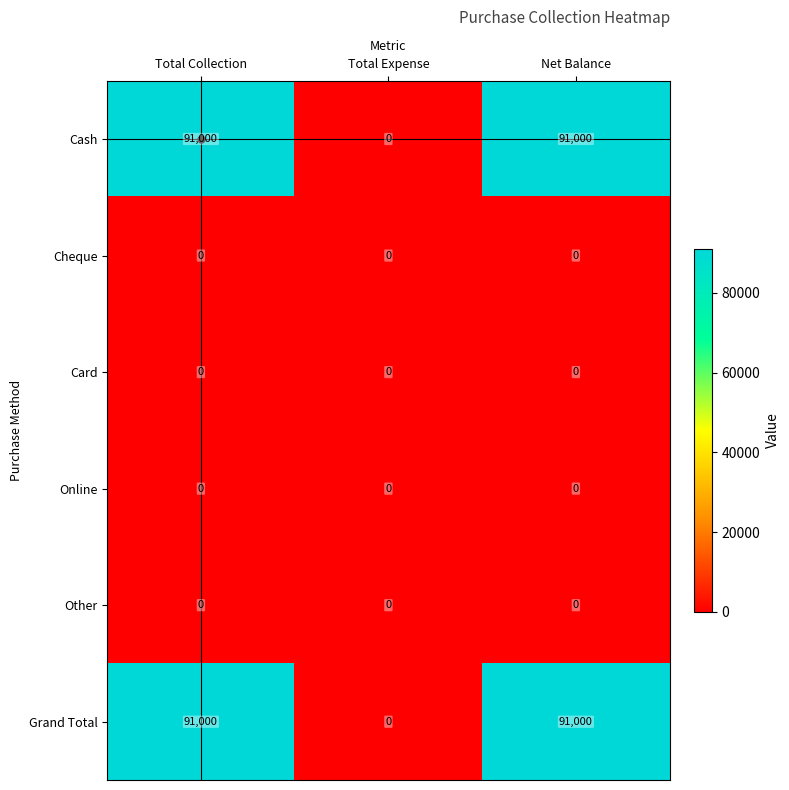

How many categories are shown in the chart?

3